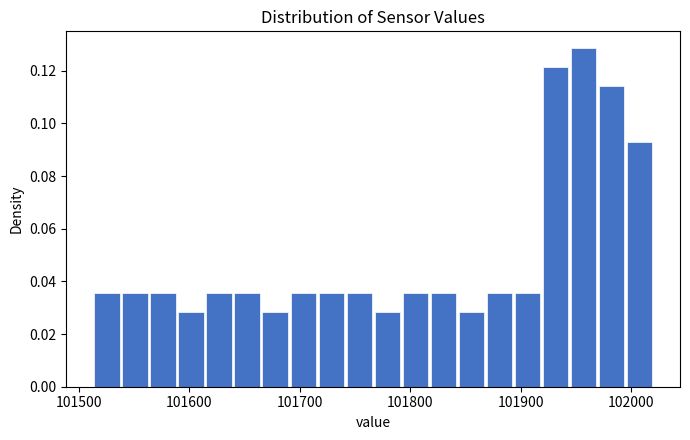

Read against the x-axis, roughly where is the centre of the tallest bar?

101960